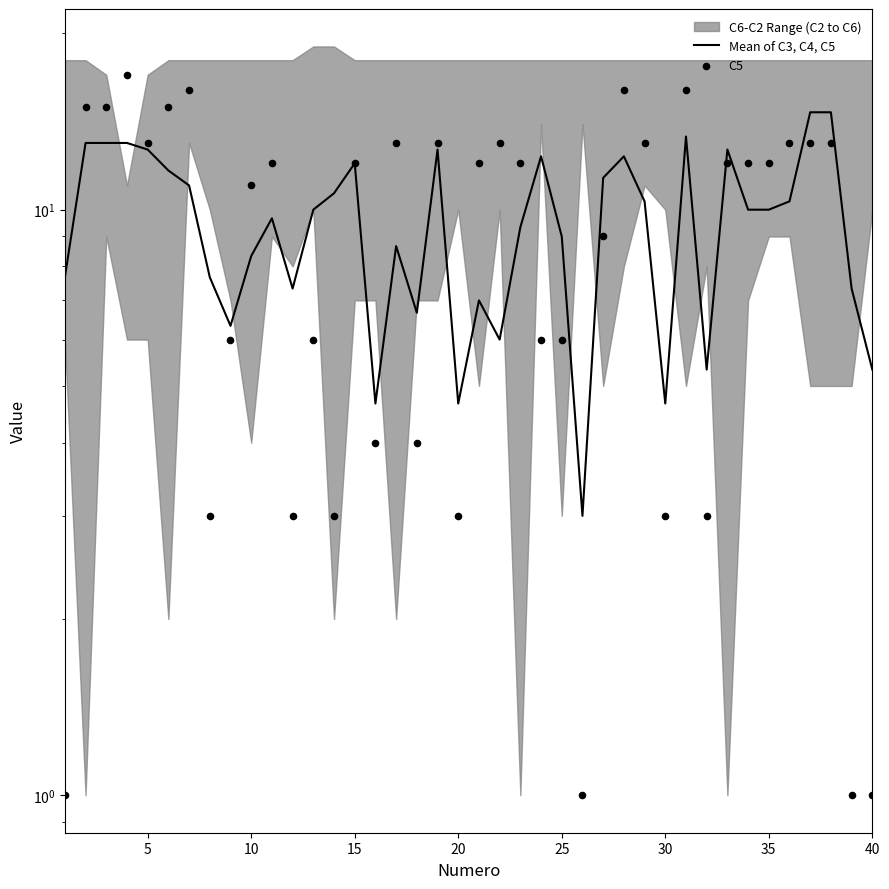

Which series contains the lowest Y value?

C5